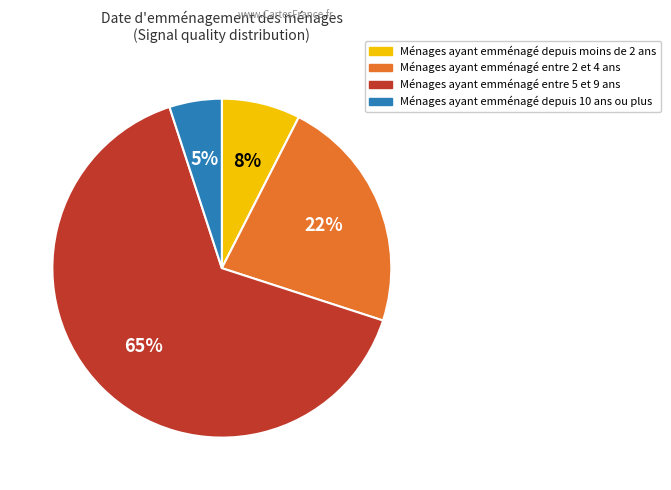

How many segments does this pie chart have?

4